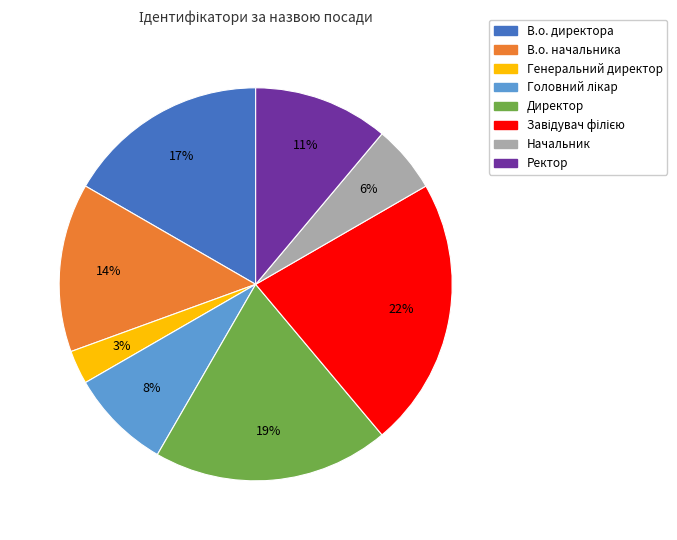

To the nearest percent, what is the combined percentage of В.о. начальника and Директор?

33%